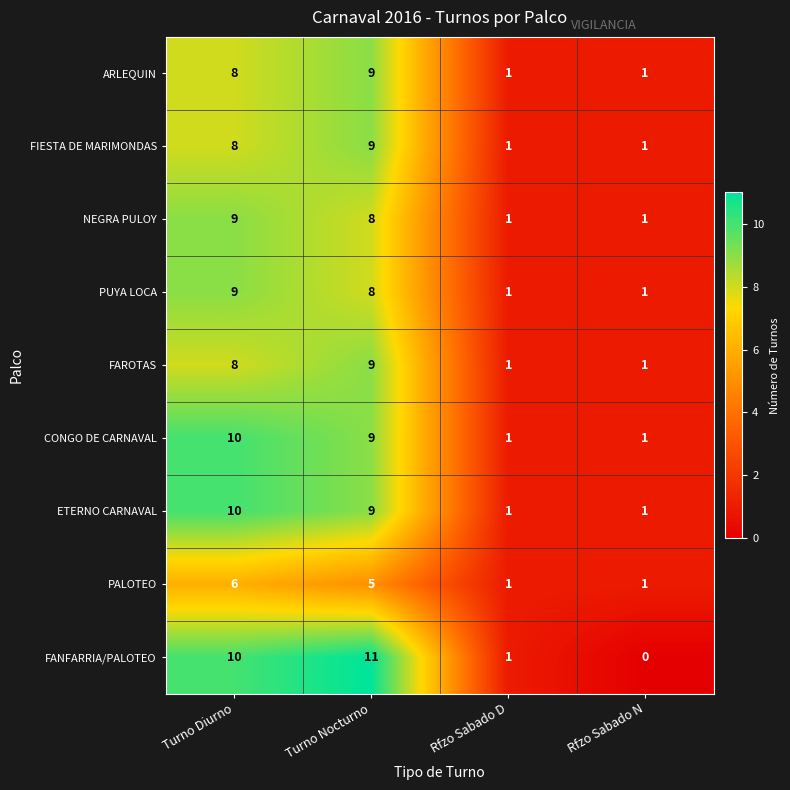

True or false: ARLEQUIN has a value of 4 at Turno Diurno.

False